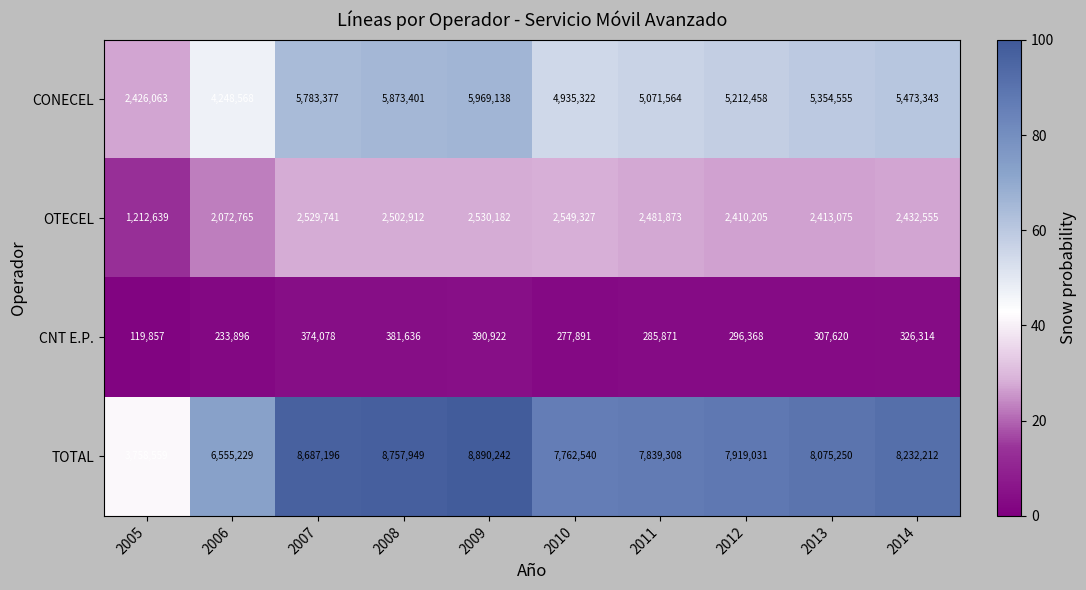

Between 2011 and 2013, which series saw the biggest shift?

CONECEL